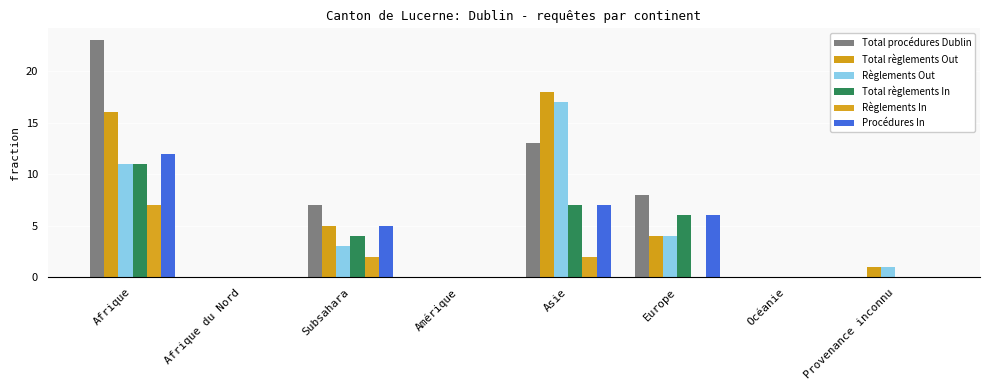

How many Règlements In values are between 0 and 2?

7